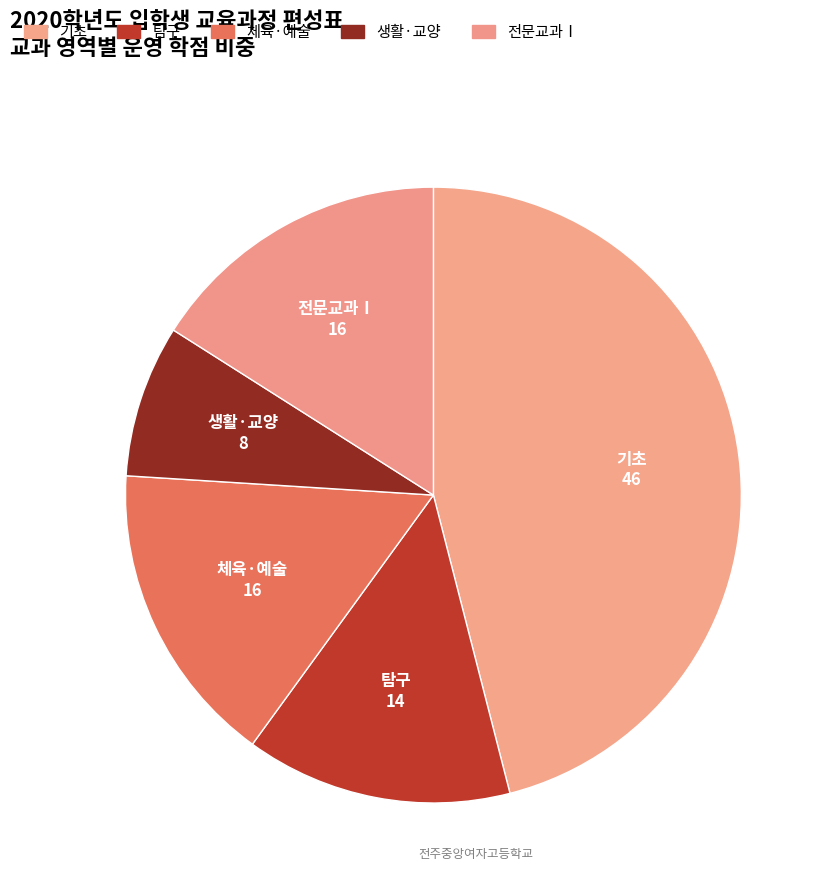

What is the smallest slice in the pie chart?

생활·교양